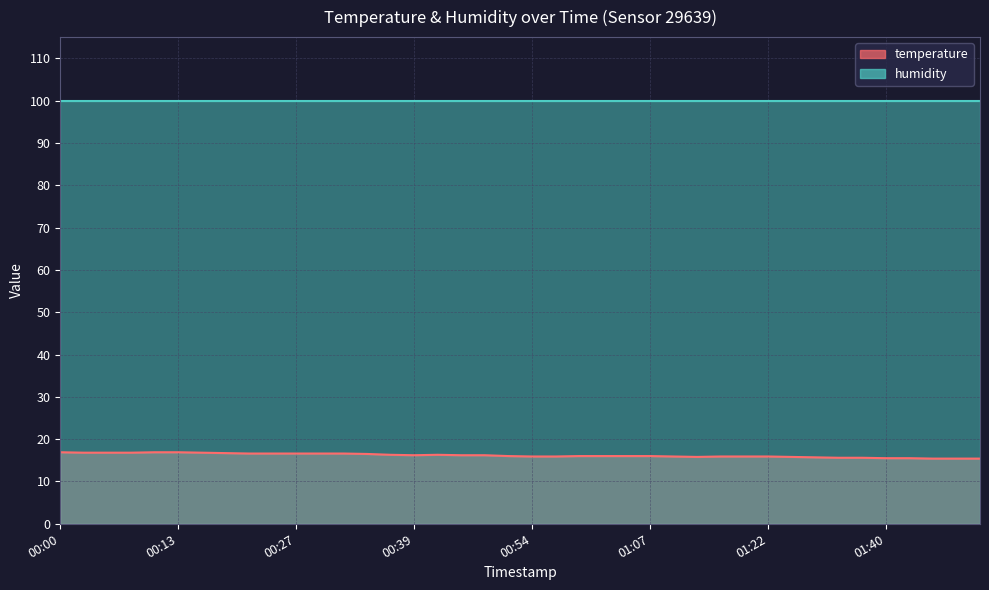

At which label is the value closest to 16?

00:50